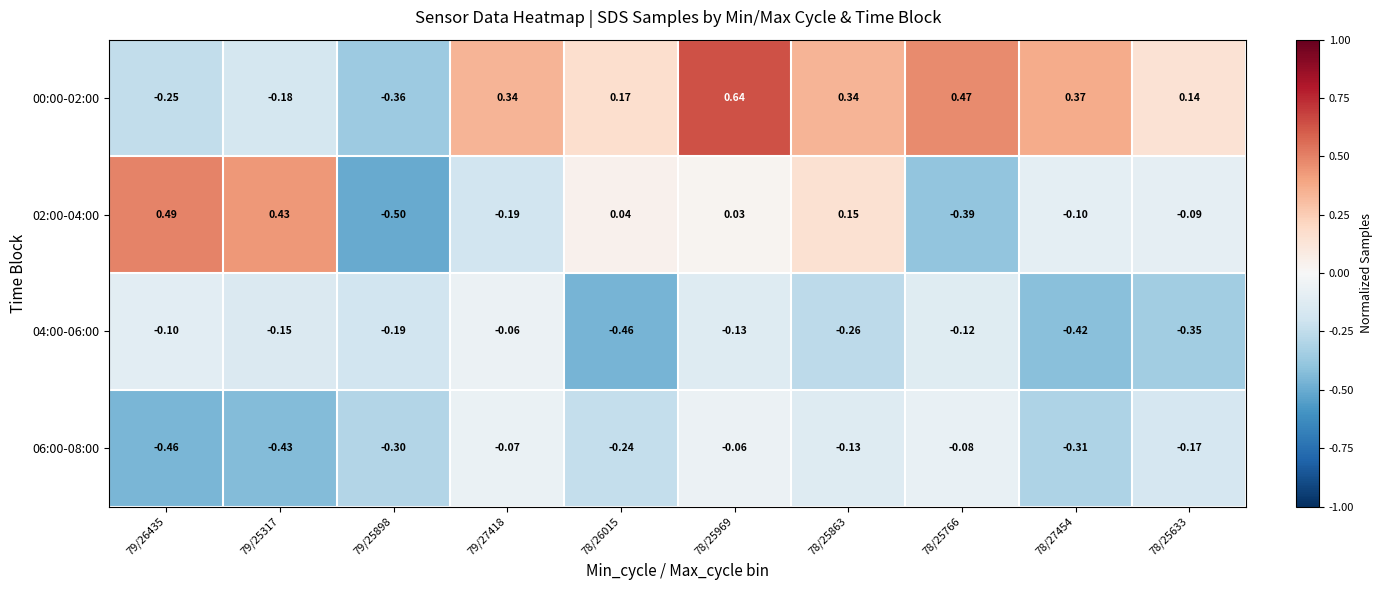

Is the value of 00:00-02:00 at 78/26015 greater than the value of 06:00-08:00 at 79/27418?

Yes